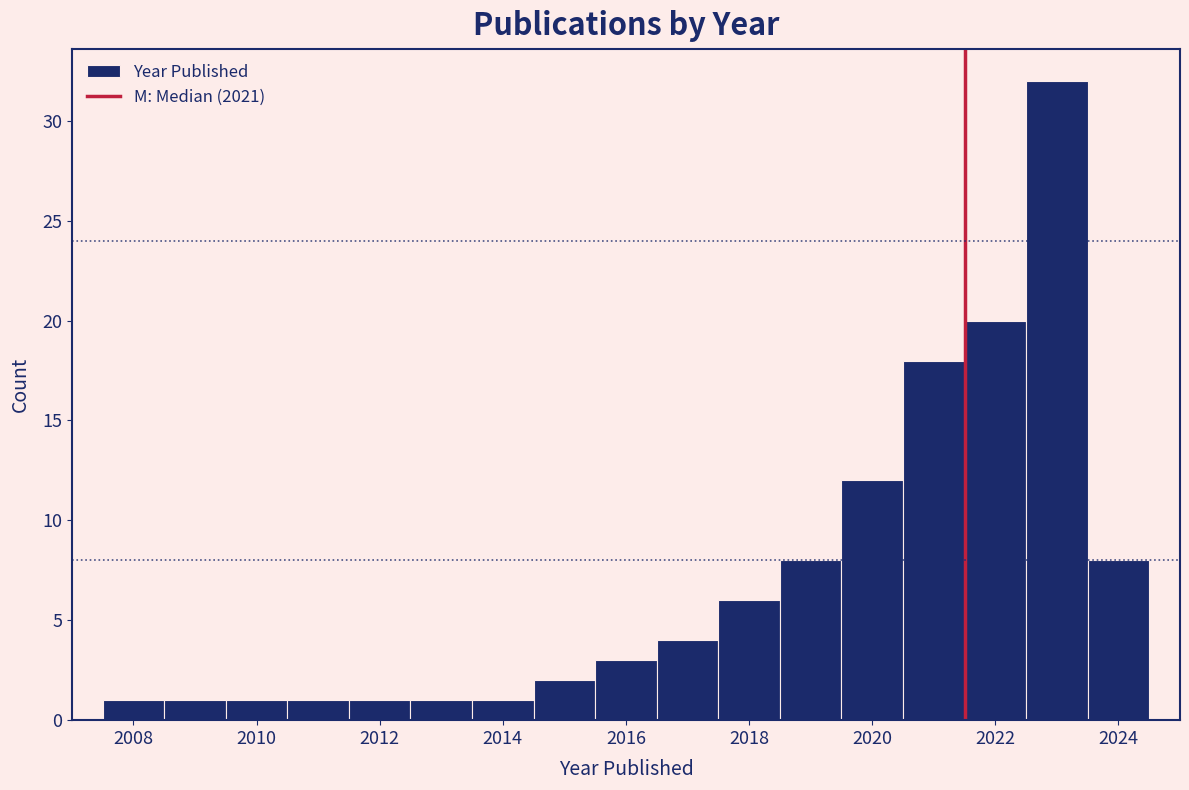

Reading left to right, list every bar in this chart as the range it spans on the x-axis followed by its height. Neither the bar edges nor the heights are printed on the chart, so give them approximately, as read against the axes.

2007.5 to 2008.5: 1
2008.5 to 2009.5: 1
2009.5 to 2010.5: 1
2010.5 to 2011.5: 1
2011.5 to 2012.5: 1
2012.5 to 2013.5: 1
2013.5 to 2014.5: 1
2014.5 to 2015.5: 2
2015.5 to 2016.5: 3
2016.5 to 2017.5: 4
2017.5 to 2018.5: 6
2018.5 to 2019.5: 8
2019.5 to 2020.5: 12
2020.5 to 2021.5: 18
2021.5 to 2022.5: 20
2022.5 to 2023.5: 32
2023.5 to 2024.5: 8